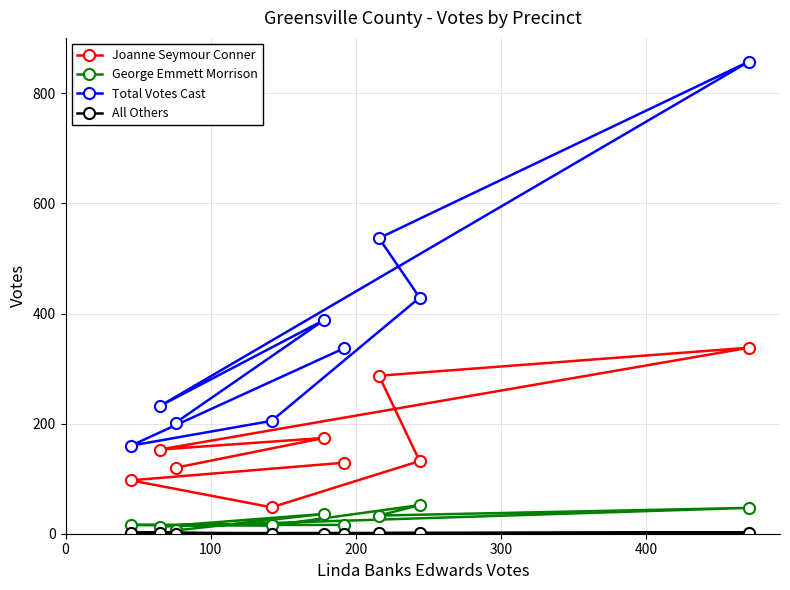

What is the maximum value for Total Votes Cast?

858